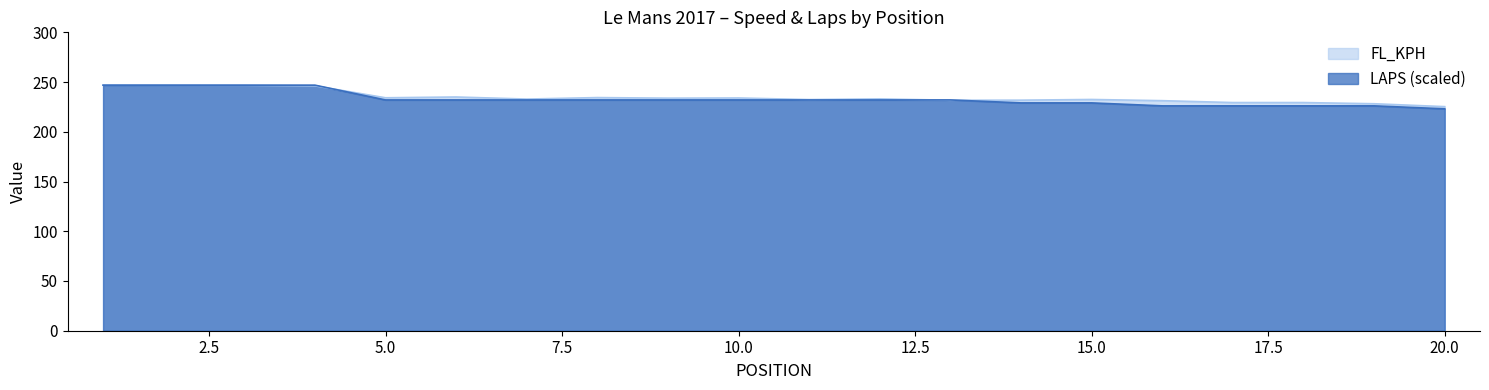

What is the difference between the LAPS values at 12 and 2?

14.9